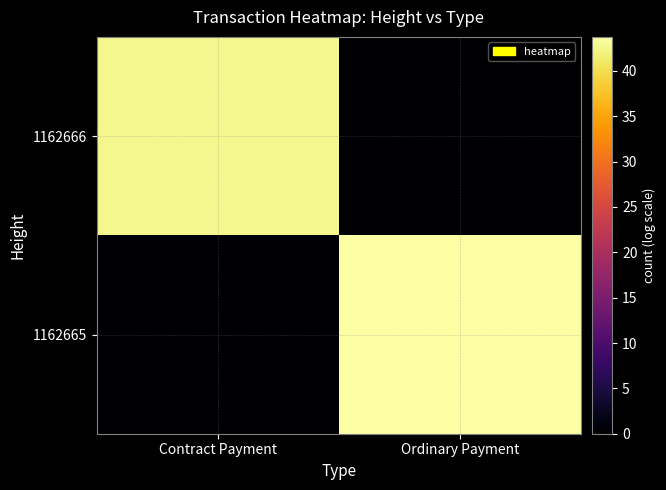

List the series in order of their overall mean, lowest first.

1162666, 1162665